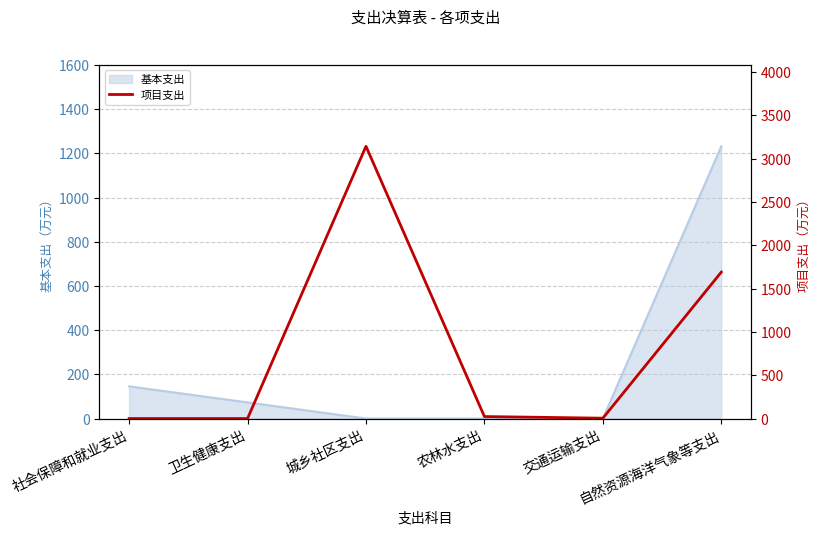

What is the greatest value displayed?

3141.9